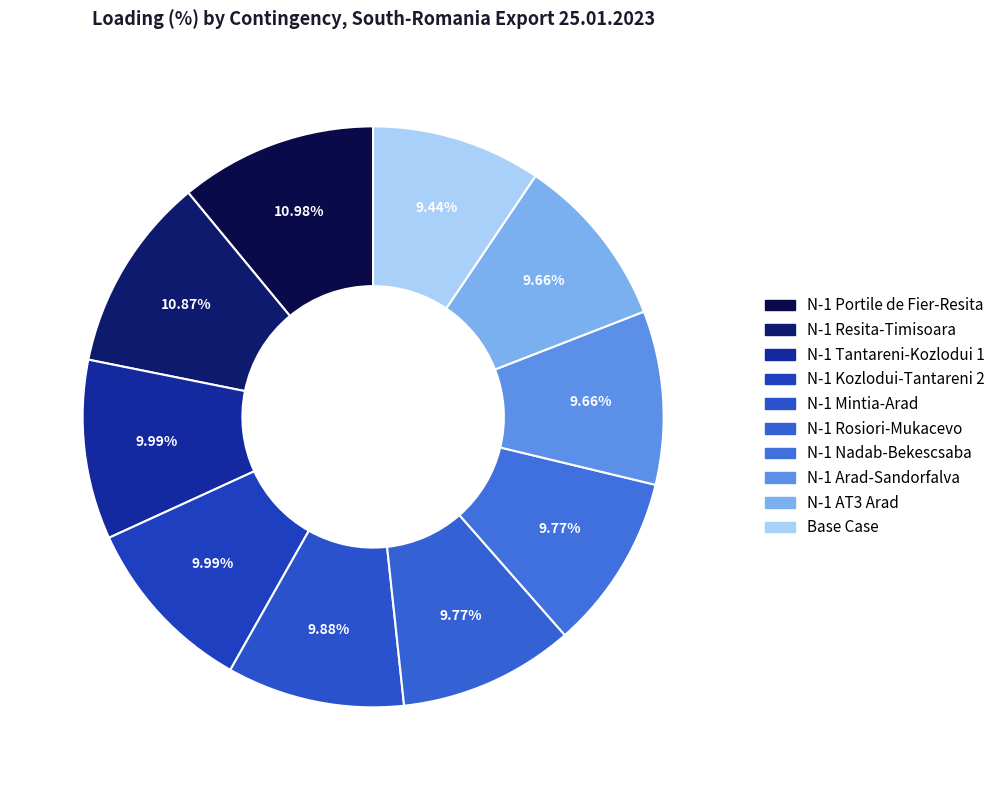

Is it true that N-1 Mintia-Arad is 19% of the pie?

False